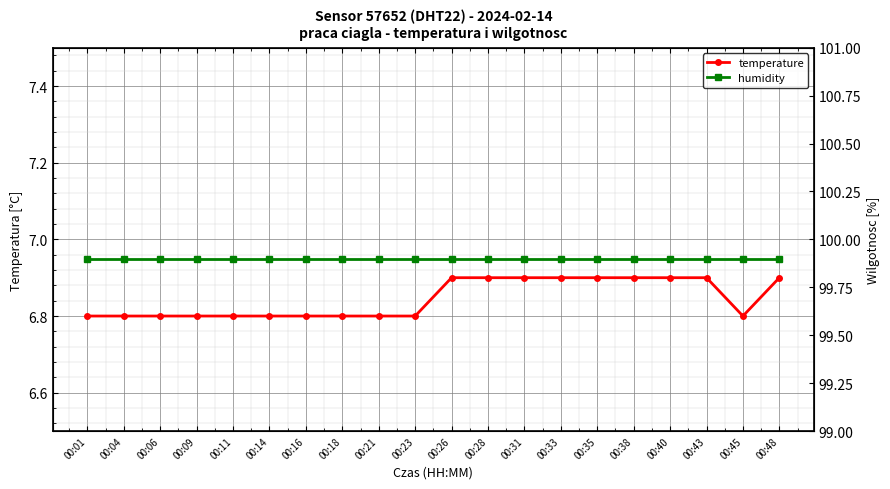

What is the value of the humidity point at the 18th from the left?

99.9